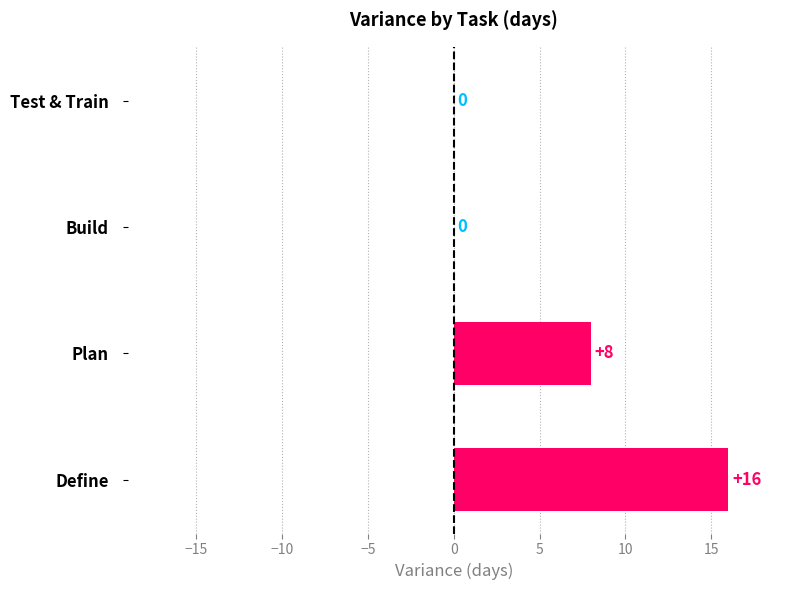

What is the average value?

6